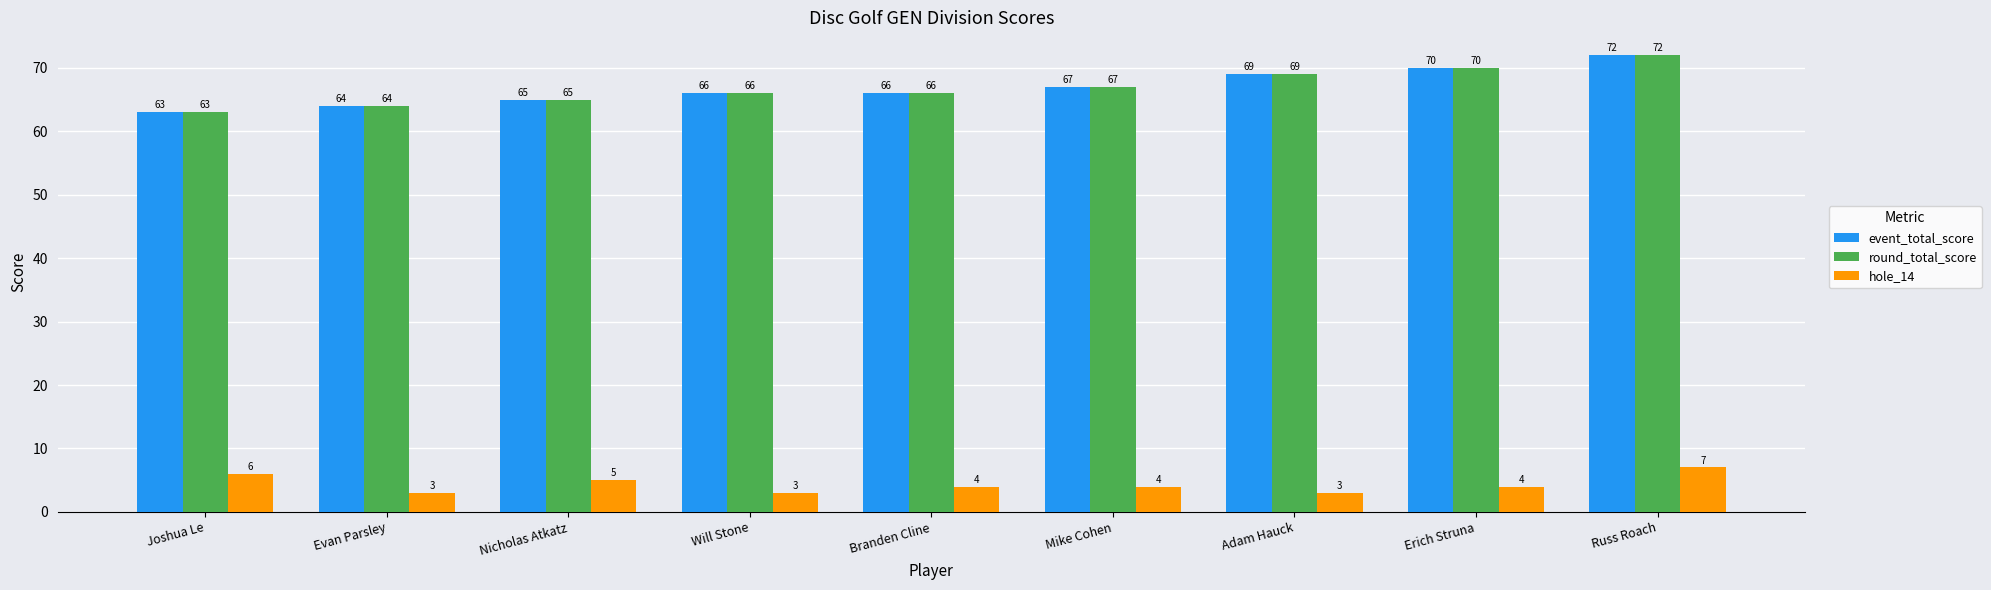

At which category does the chart reach its peak across all series?

Russ Roach